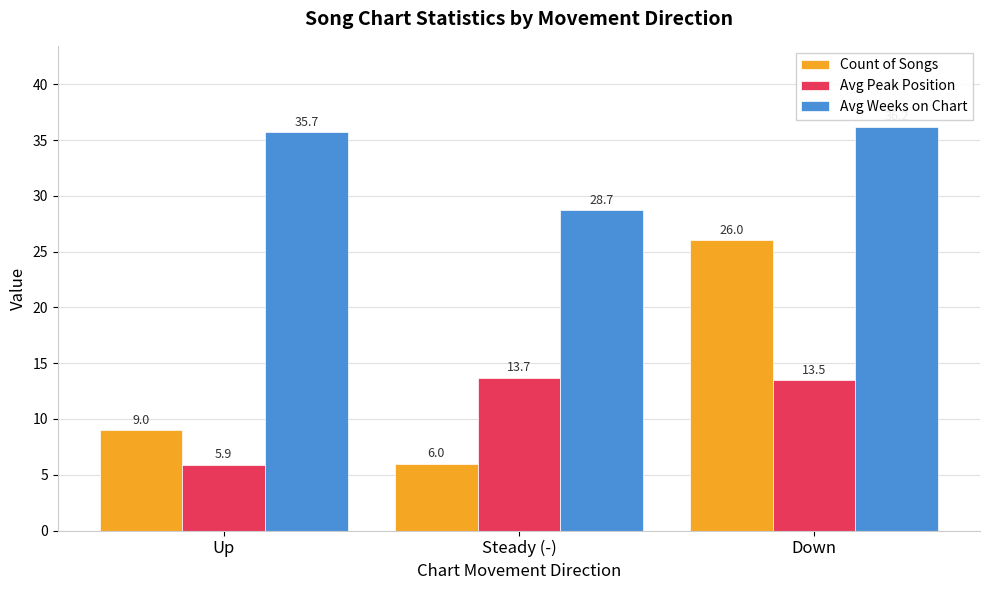

Which series has the widest spread of values?

Count of Songs